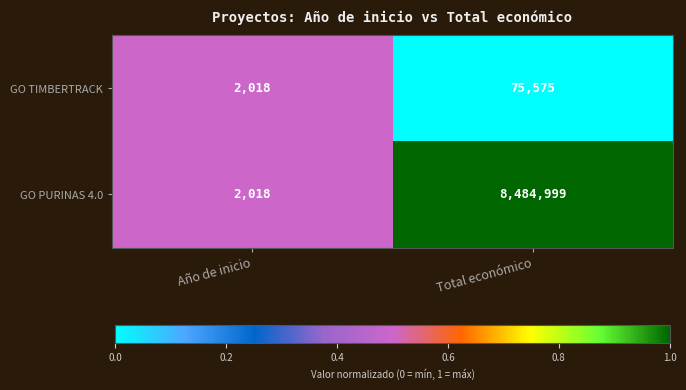

The value of GO PURINAS 4.0 at Total económico is 12361179. True or false?

False